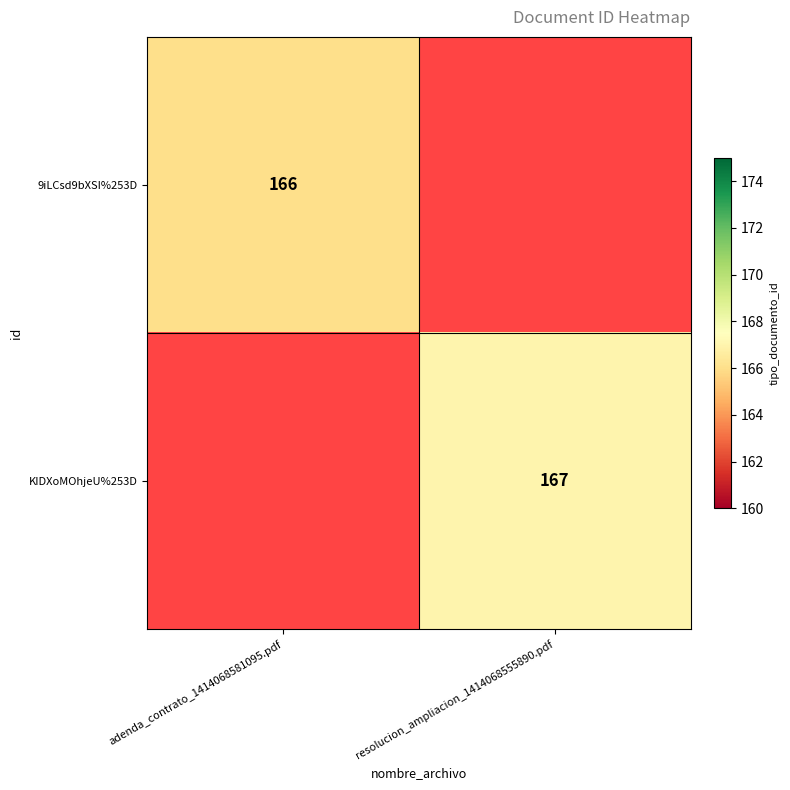

The 9iLCsd9bXSI%253D series shows 280 at adenda_contrato_1414068581095.pdf. True or false?

False